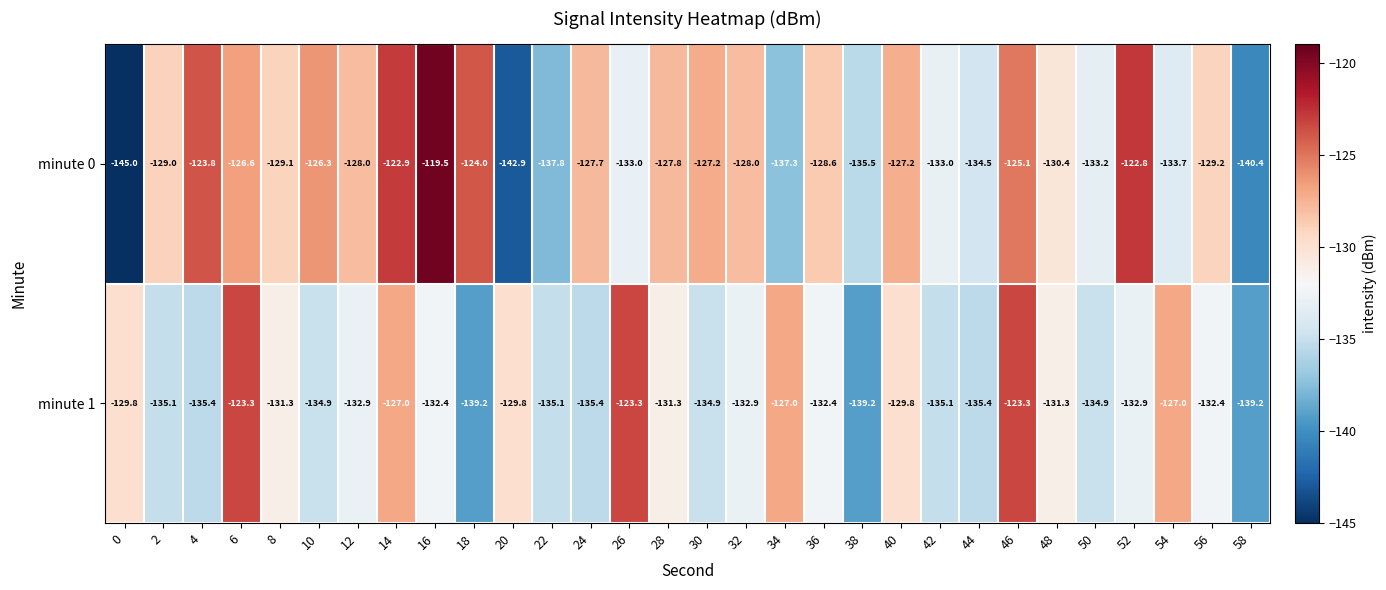

The value of minute 0 at 6 is -208.6. True or false?

False